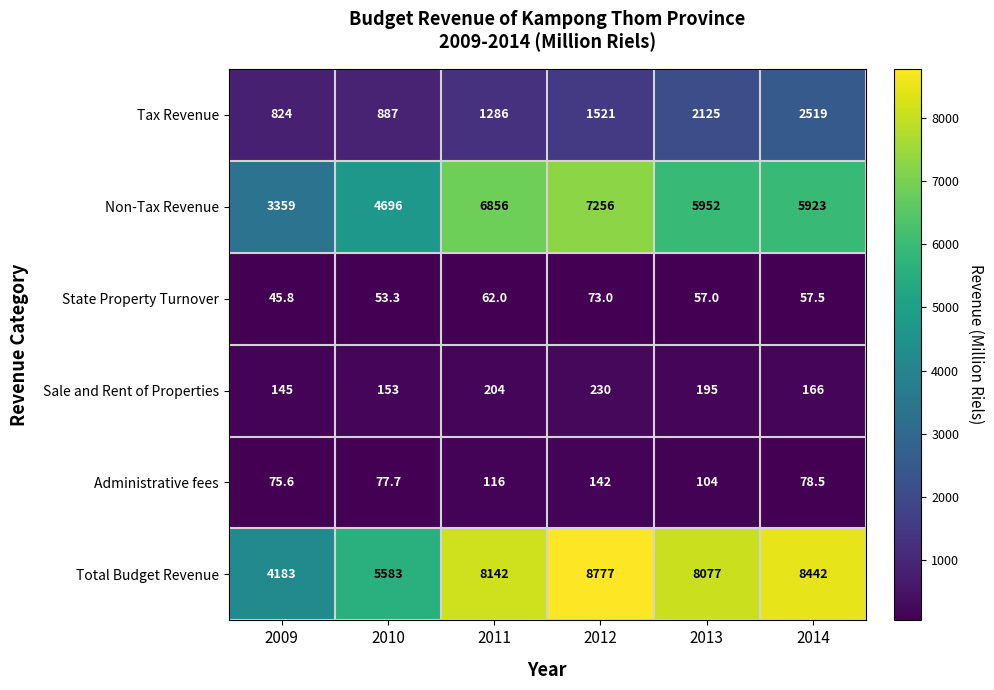

At which category is the sum across all series the highest?

2012